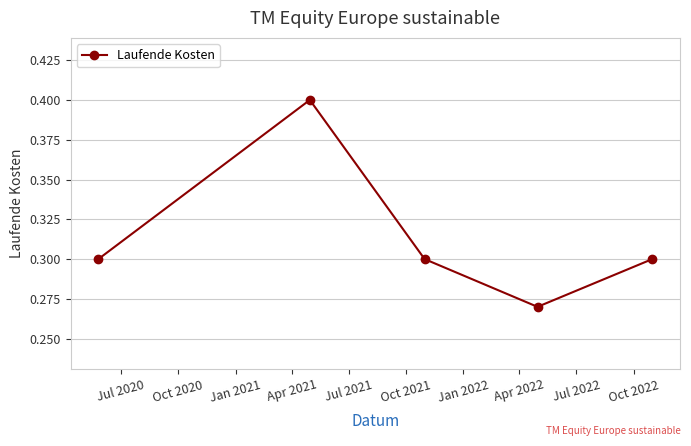

How many values are between 0 and 1?

5